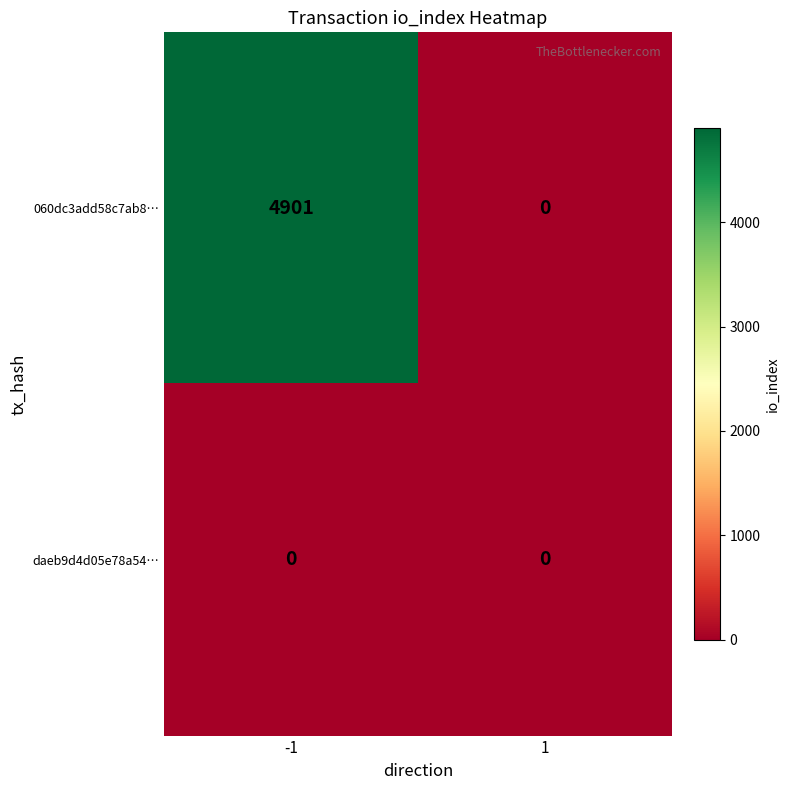

The value of daeb9d4d05e78a54… at 1 is 0. True or false?

True